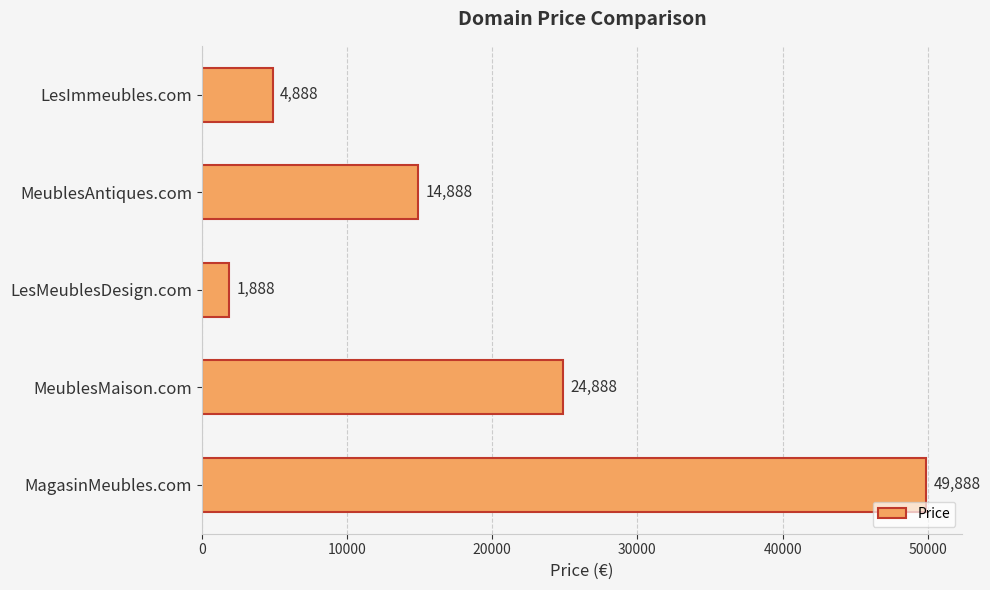

What is the difference between the second highest and second lowest values?

20000